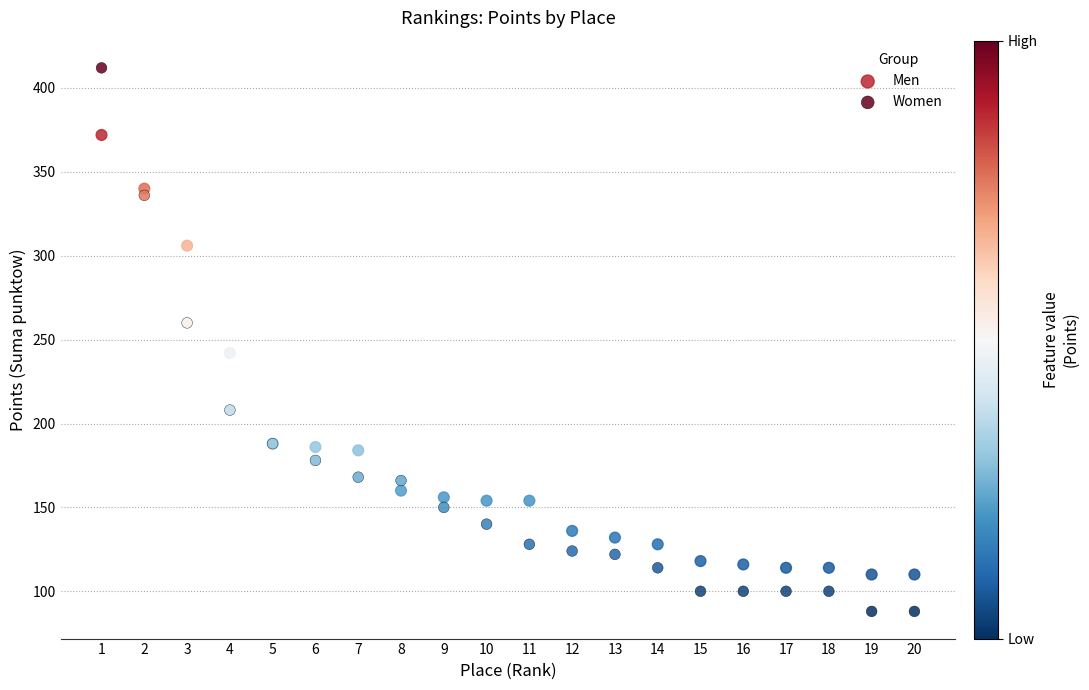

Which series has the largest Y range (max minus min)?

Women